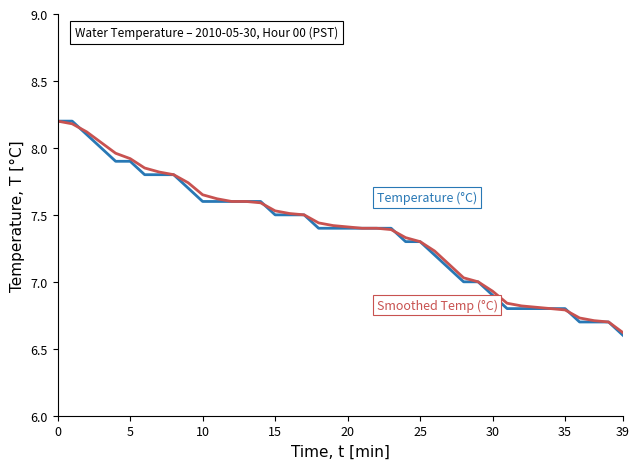

What is the minimum value shown in the chart?

6.6